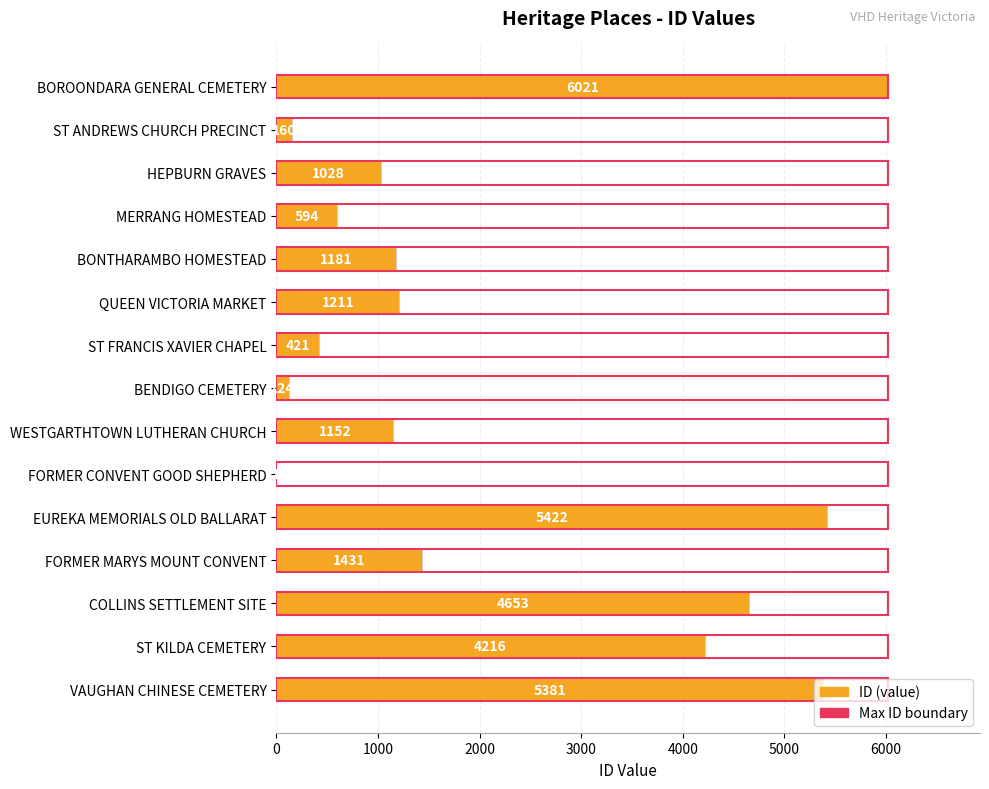

What is the sum of all values?

32996